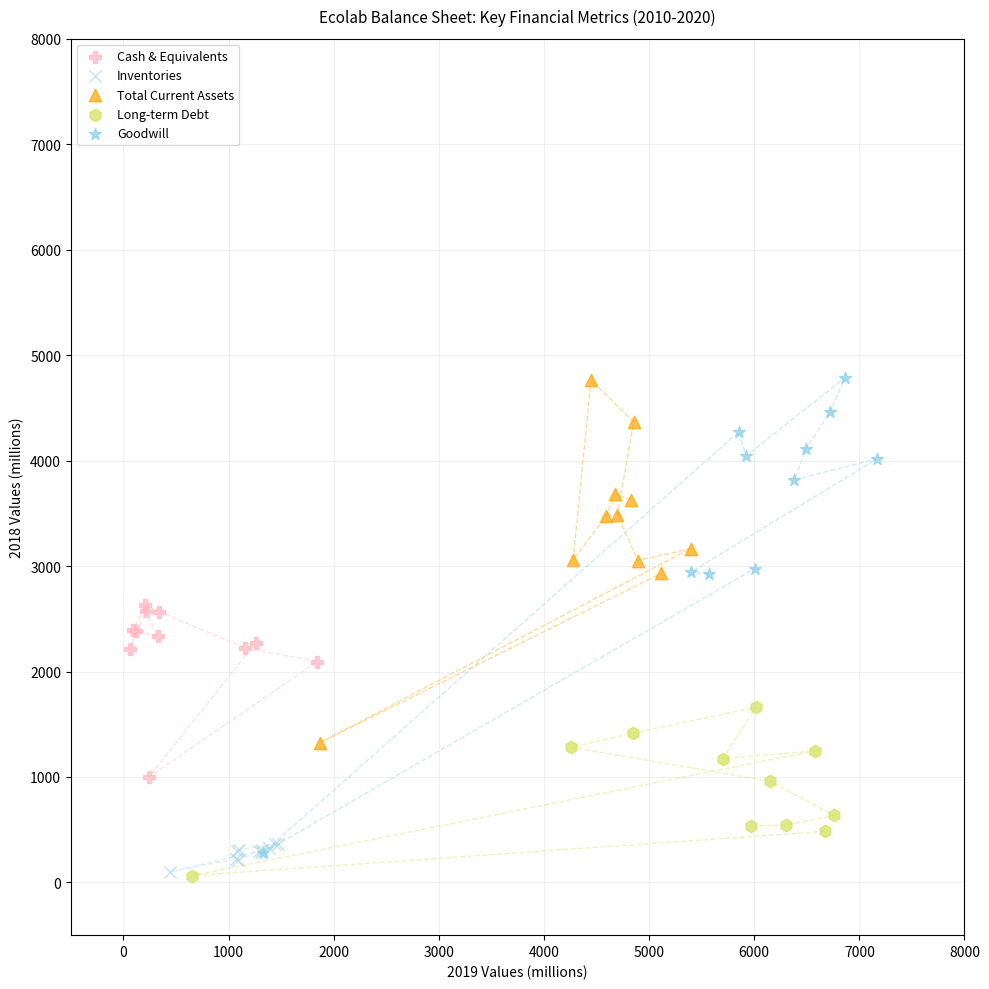

Which series has the largest Y range (max minus min)?

Goodwill